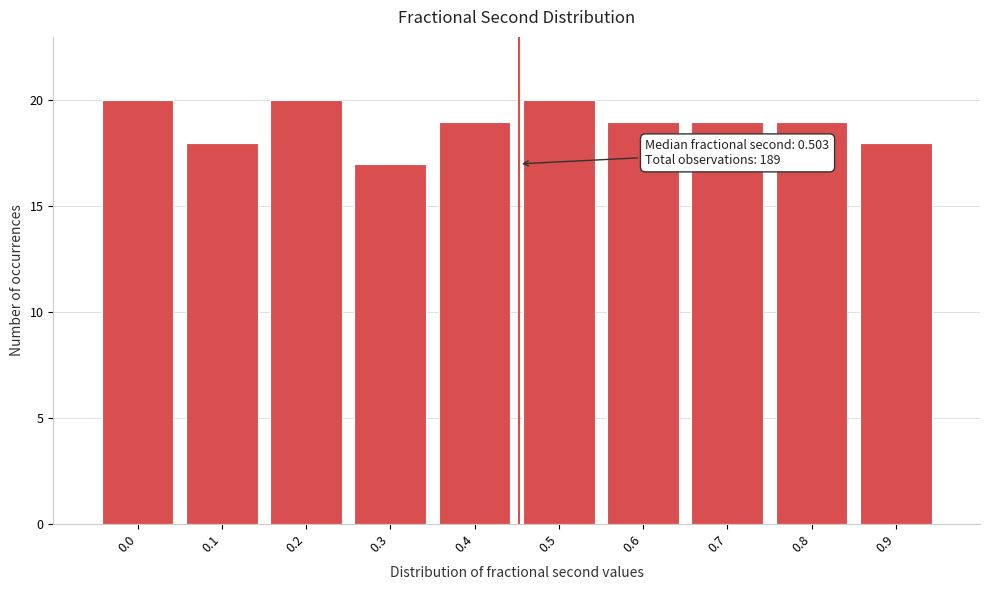

Reading left to right, transcribe all the data shown in this chart.

0.0=20	0.1=18	0.2=20	0.3=17	0.4=19	0.5=20	0.6=19	0.7=19	0.8=19	0.9=18